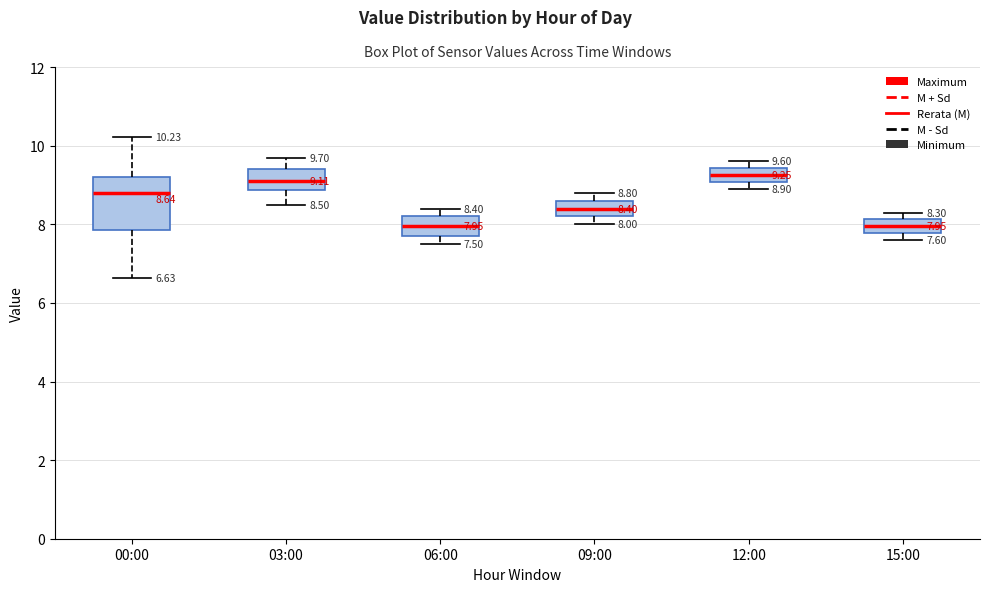

Comparing the boxes themselves (not the whiskers), which one is the tallest?

00:00